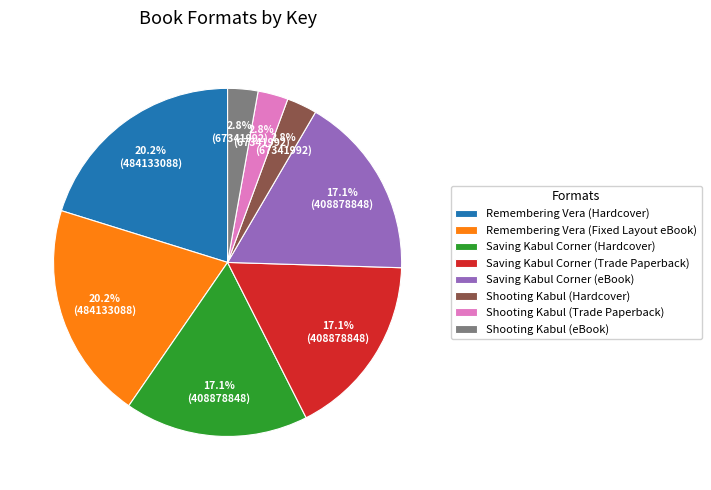

Which has a higher value, Remembering Vera (Fixed Layout eBook) or Saving Kabul Corner (Hardcover)?

Remembering Vera (Fixed Layout eBook)